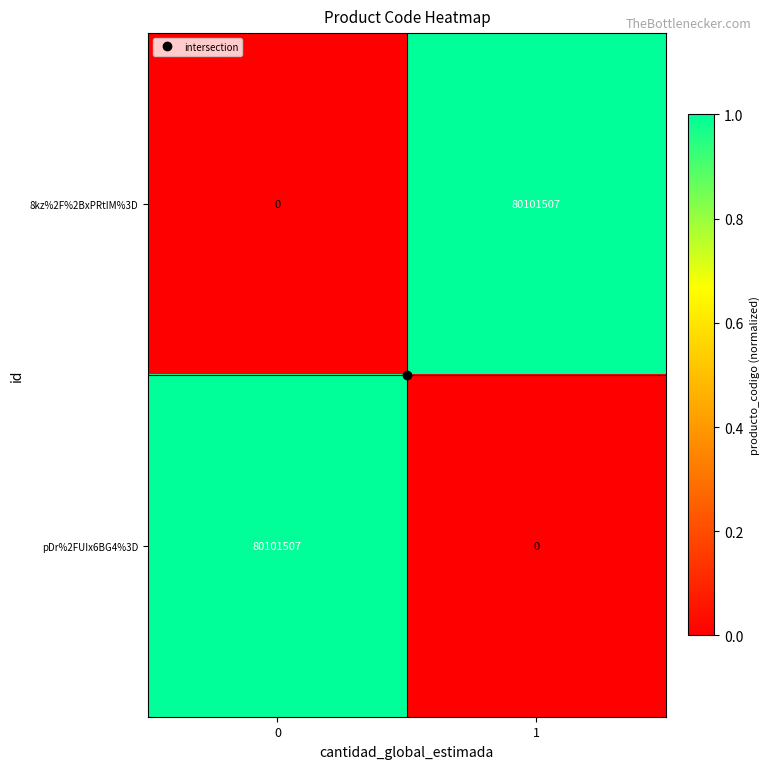

What is the maximum value shown in the chart?

80101507